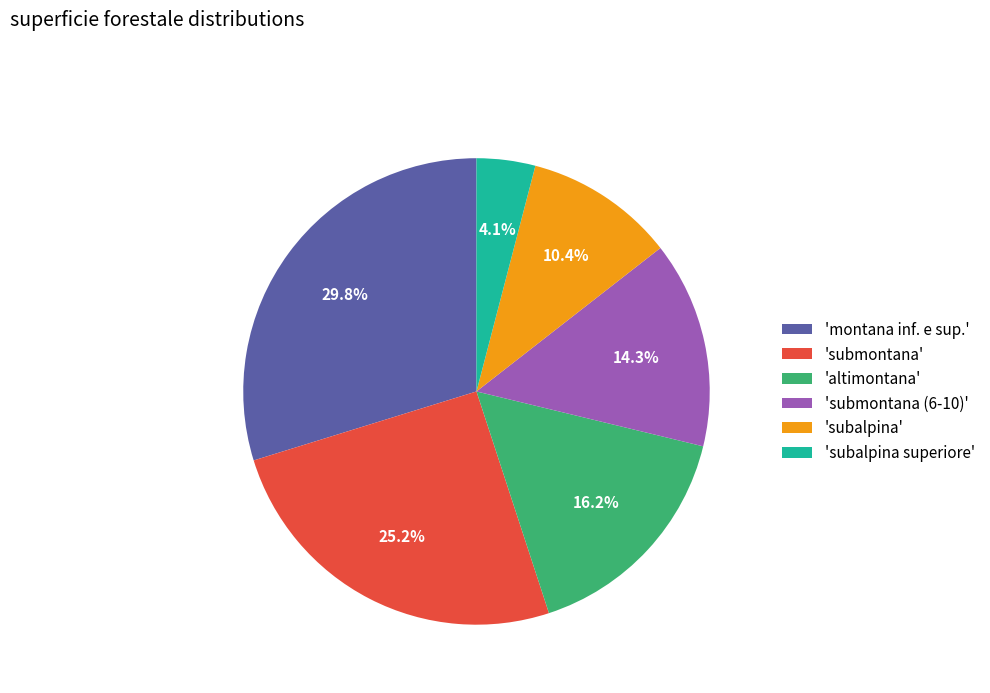

To the nearest percent, what is the average slice percentage?

17%